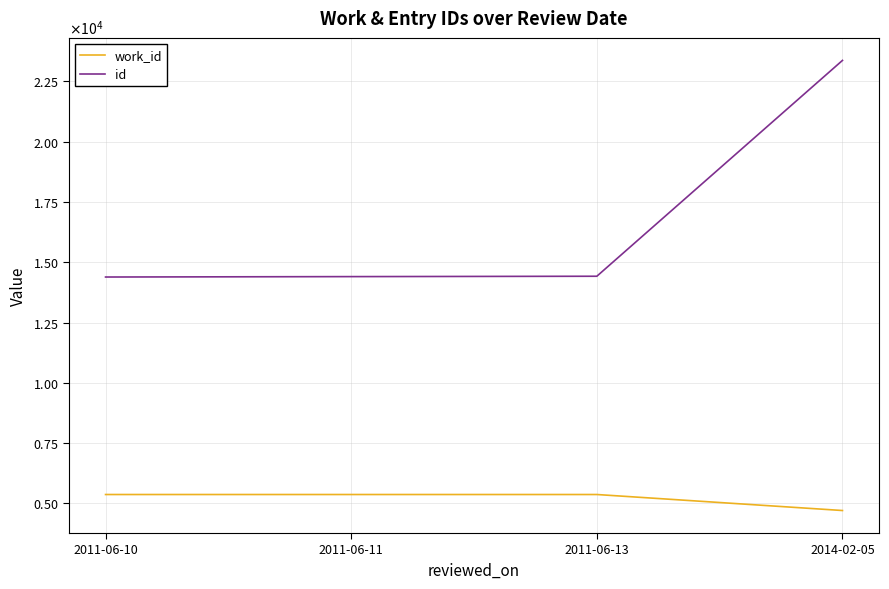

At how many categories does at least one series exceed 22269?

1